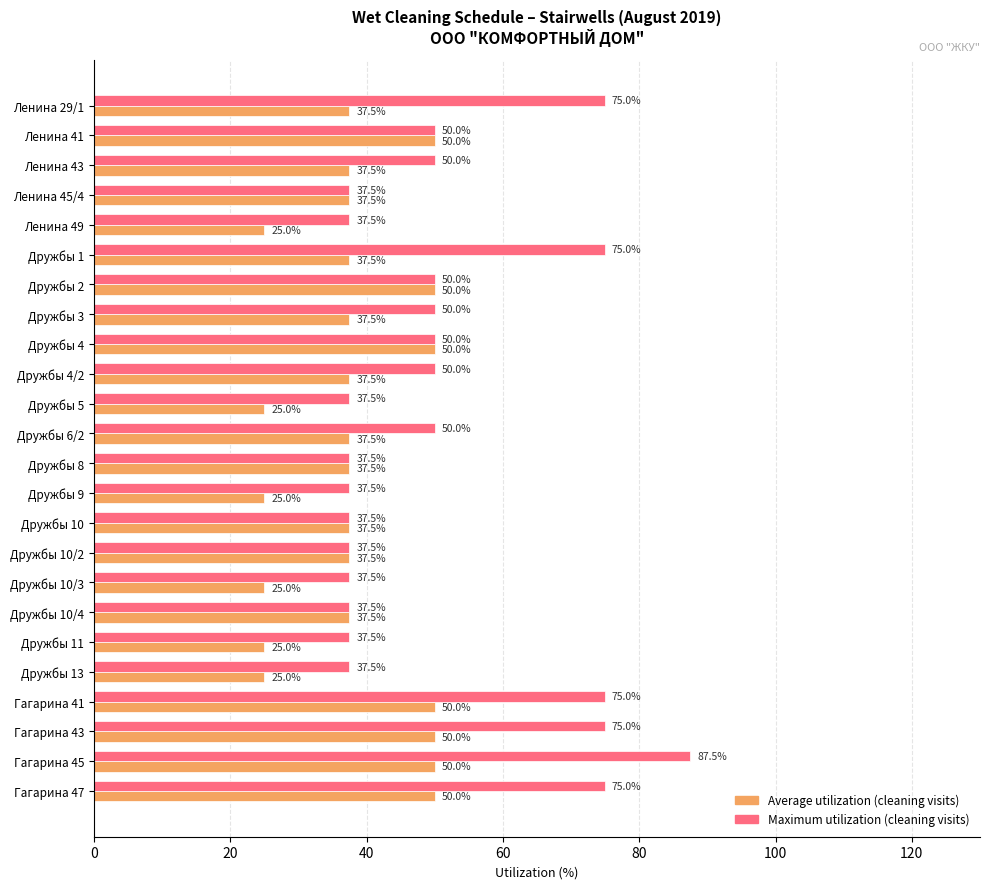

What is the smallest value displayed?

25.0